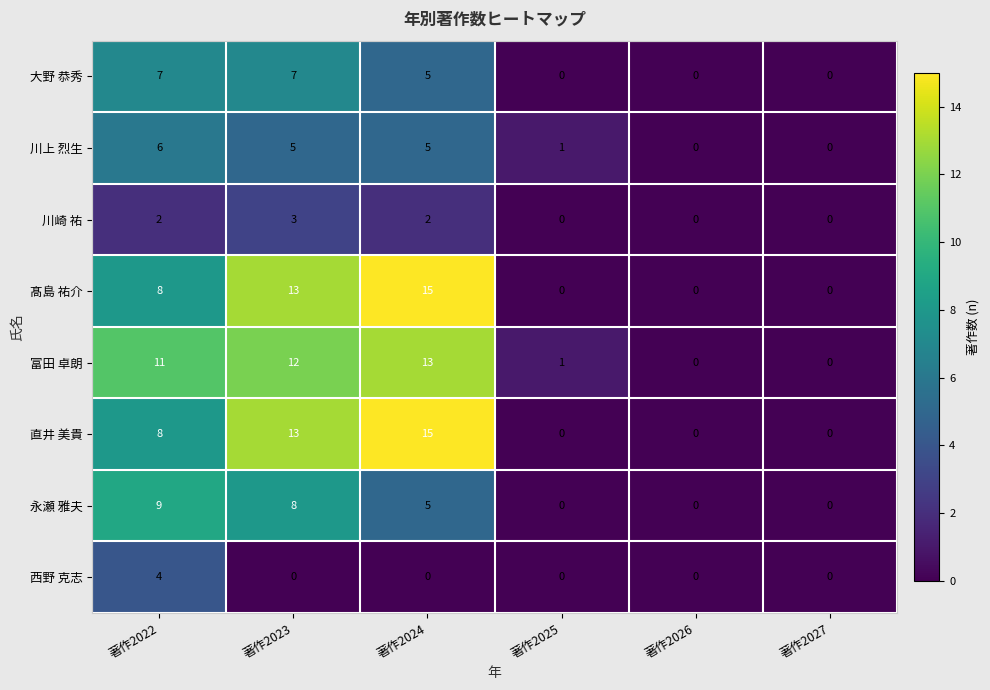

What is the sum of all 直井 美貴 values?

36